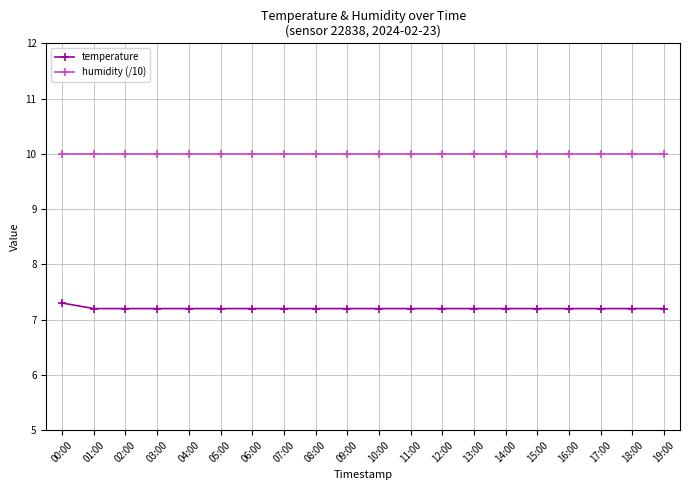

True or false: temperature and humidity (/10) intersect in this chart.

False